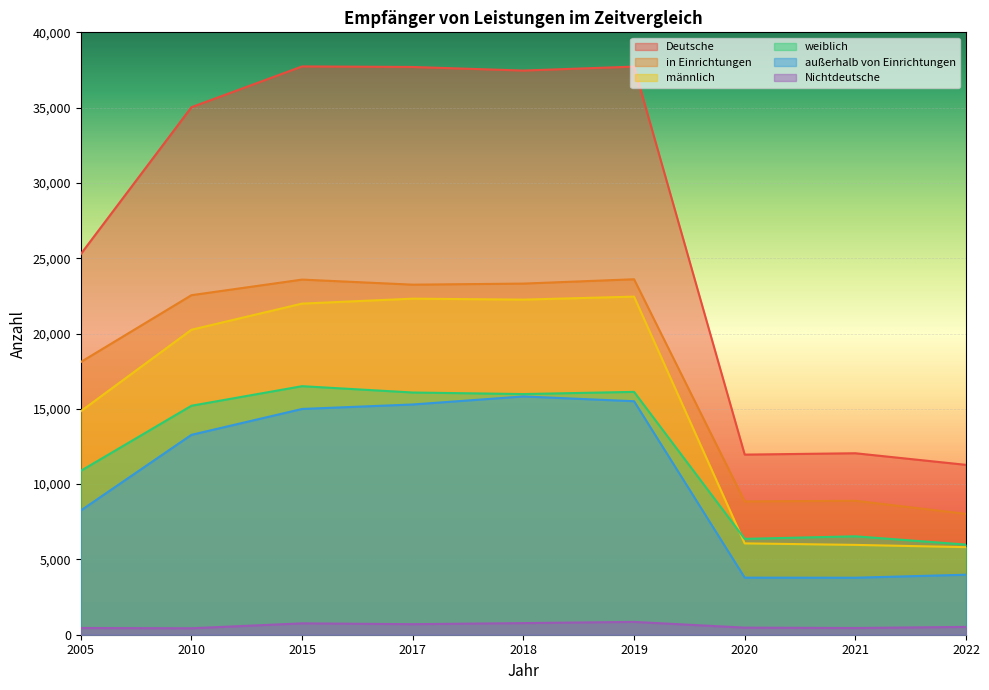

Count the number of categories in the chart.

9